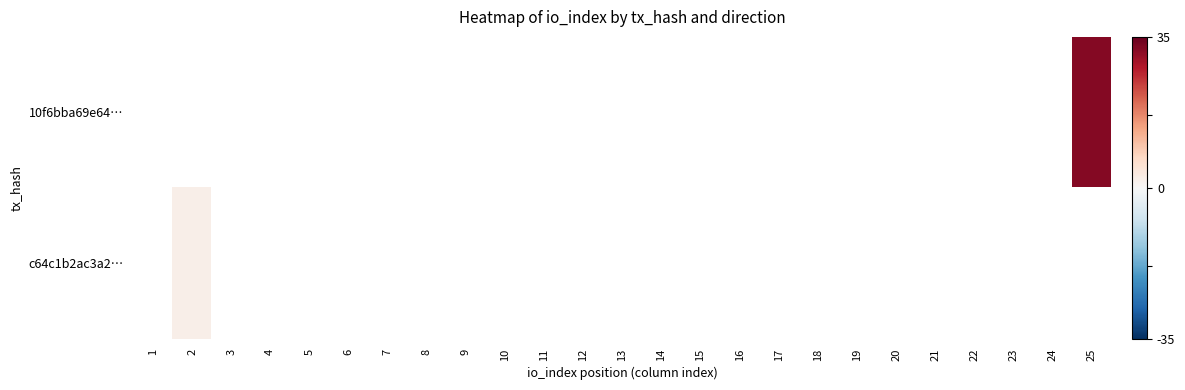

Which category has the lowest value across all series?

2